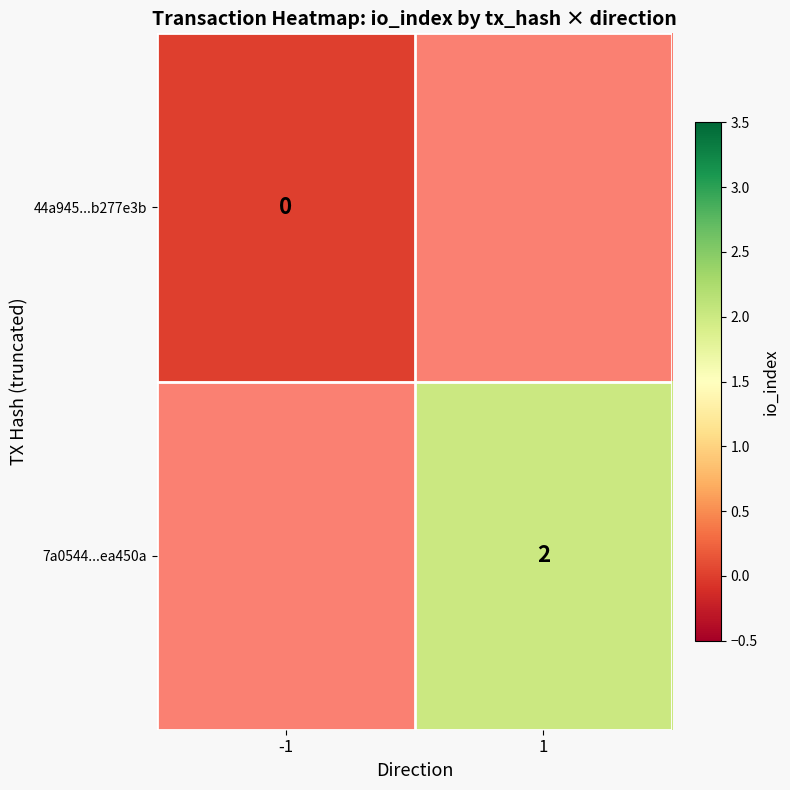

Which label corresponds to the smallest value in the chart?

-1